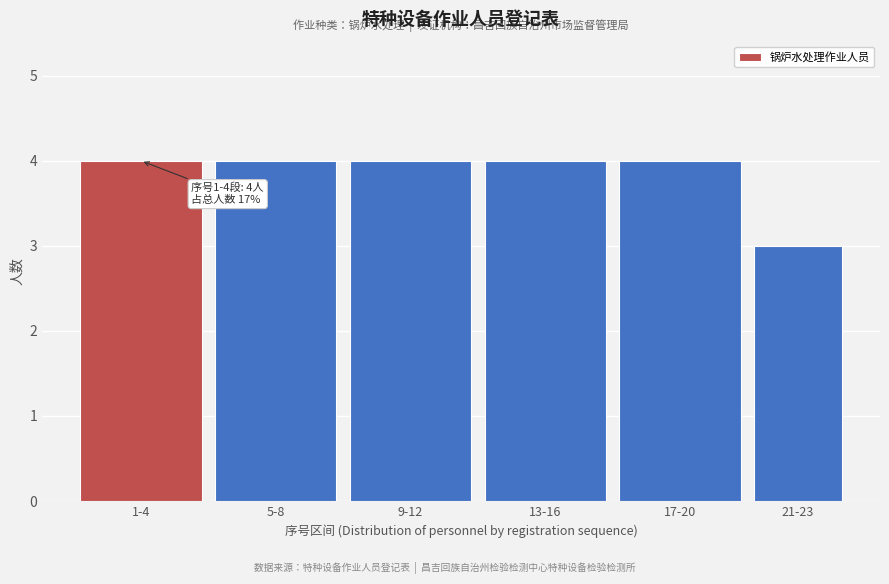

Reading left to right, what are all the values shown in this chart?

1-4=4	5-8=4	9-12=4	13-16=4	17-20=4	21-23=3